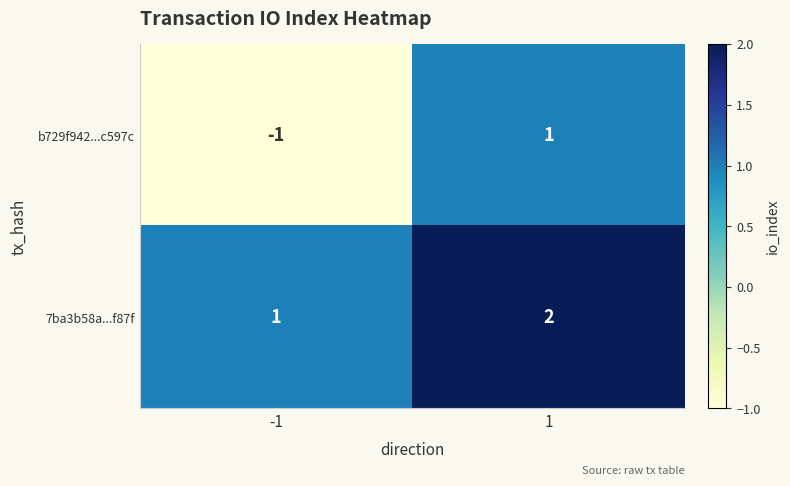

Rank the series by their average value, from highest to lowest.

7ba3b58a...f87f, b729f942...c597c